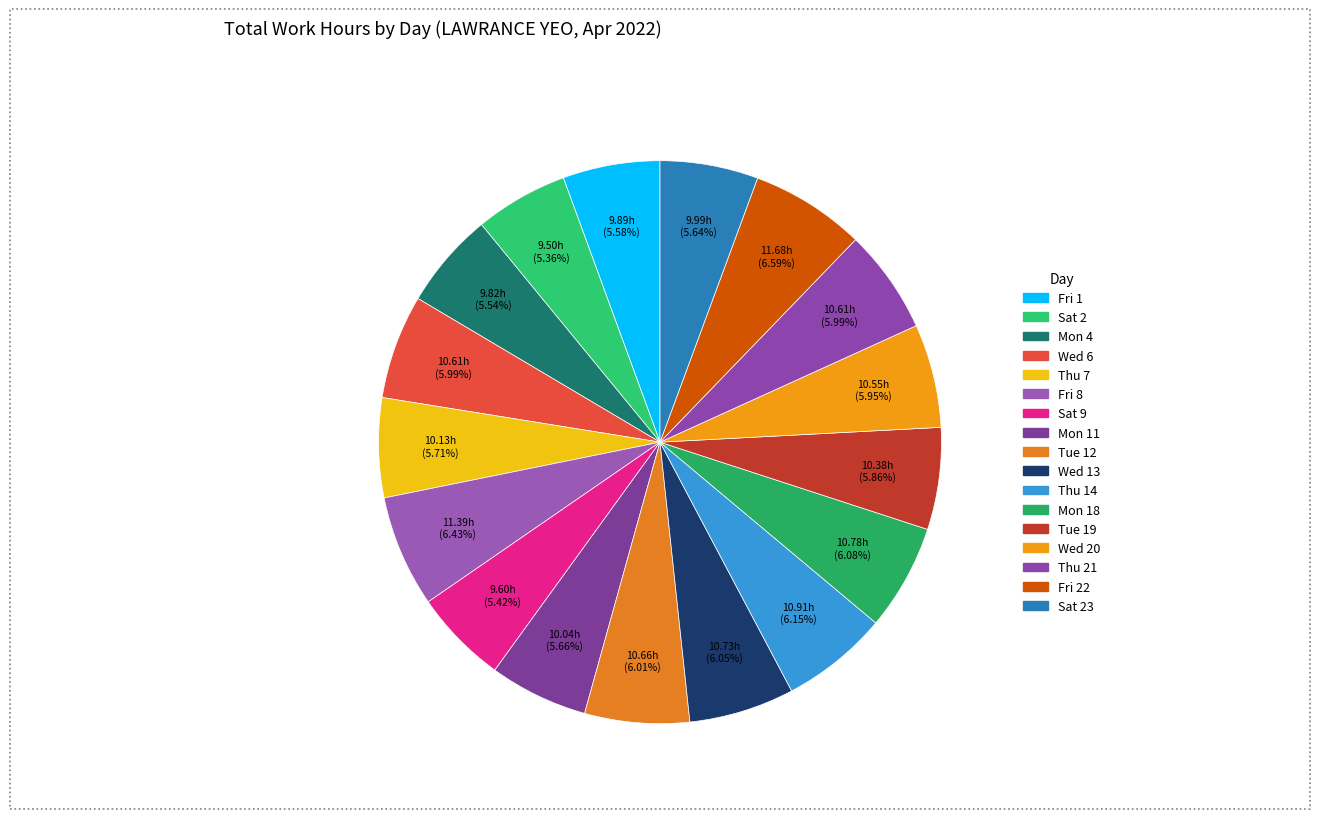

Rank the categories by value from highest to lowest.

Fri 22, Fri 8, Thu 14, Mon 18, Wed 13, Tue 12, Wed 6, Thu 21, Wed 20, Tue 19, Thu 7, Mon 11, Sat 23, Fri 1, Mon 4, Sat 9, Sat 2